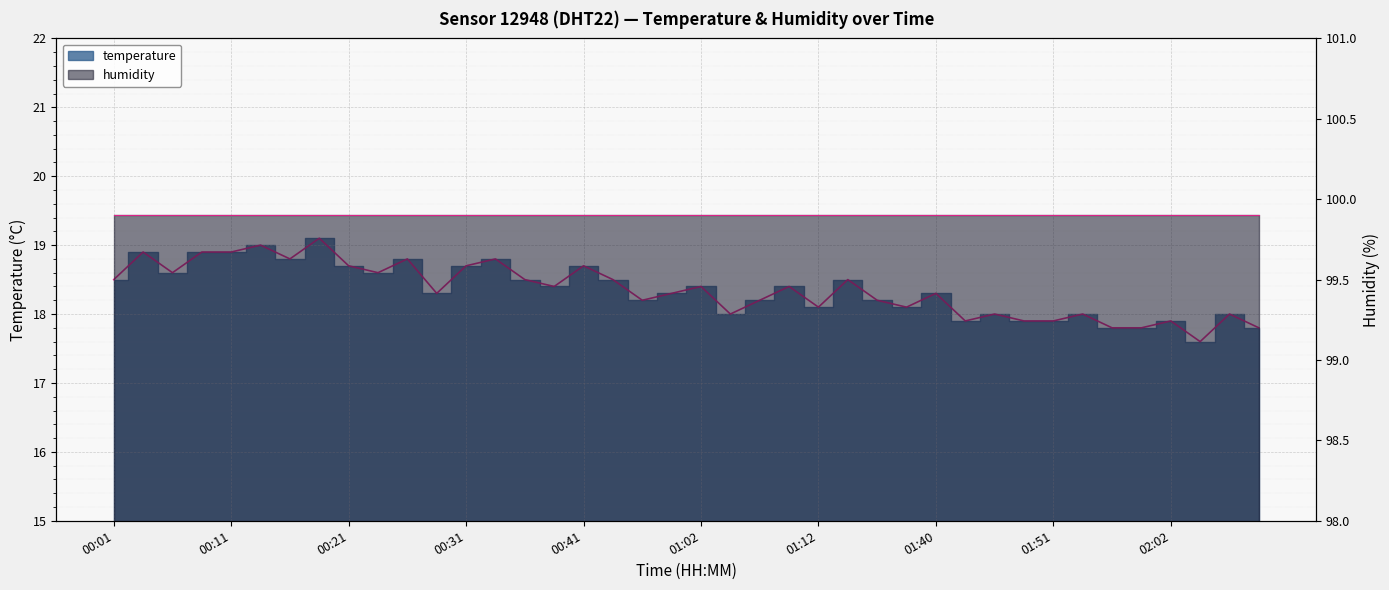

Does the chart display data point markers on the line(s)?

No